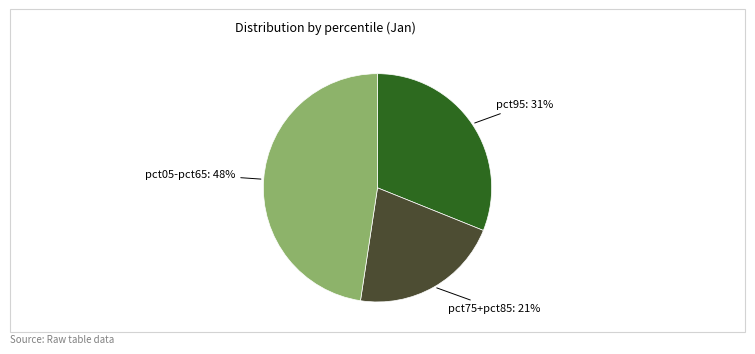

How many segments does this pie chart have?

3